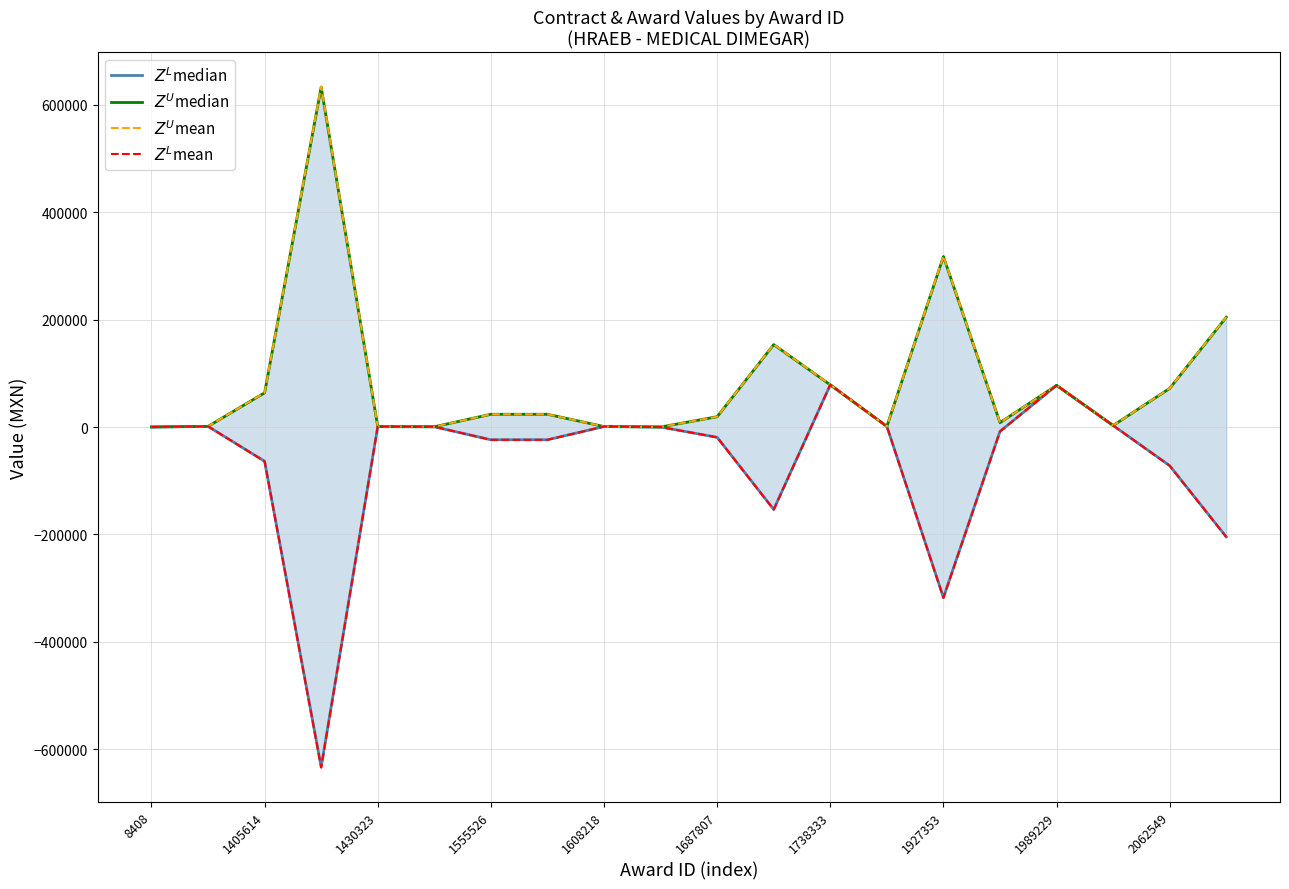

Rank the series at 19 from highest to lowest value.

$Z^U$mean, $Z^U$median, $Z^L$median, $Z^L$mean